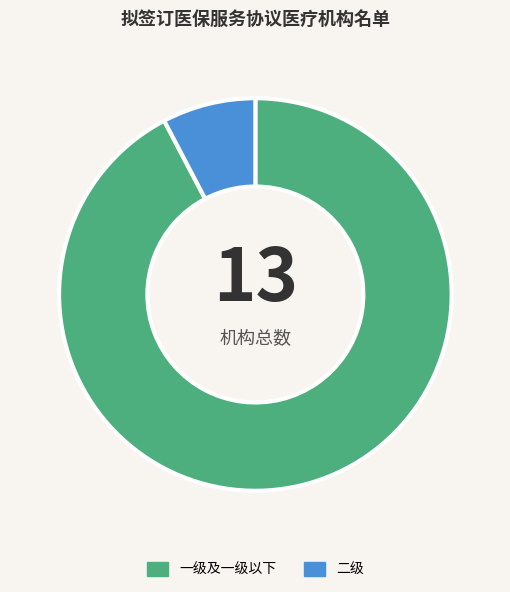

How many segments does this pie chart have?

2